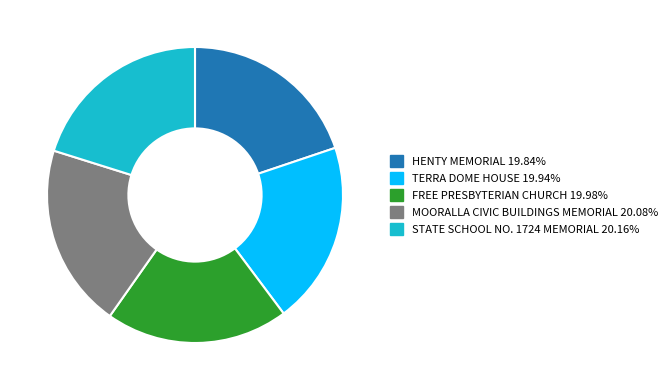

Count the number of slices in the pie.

5